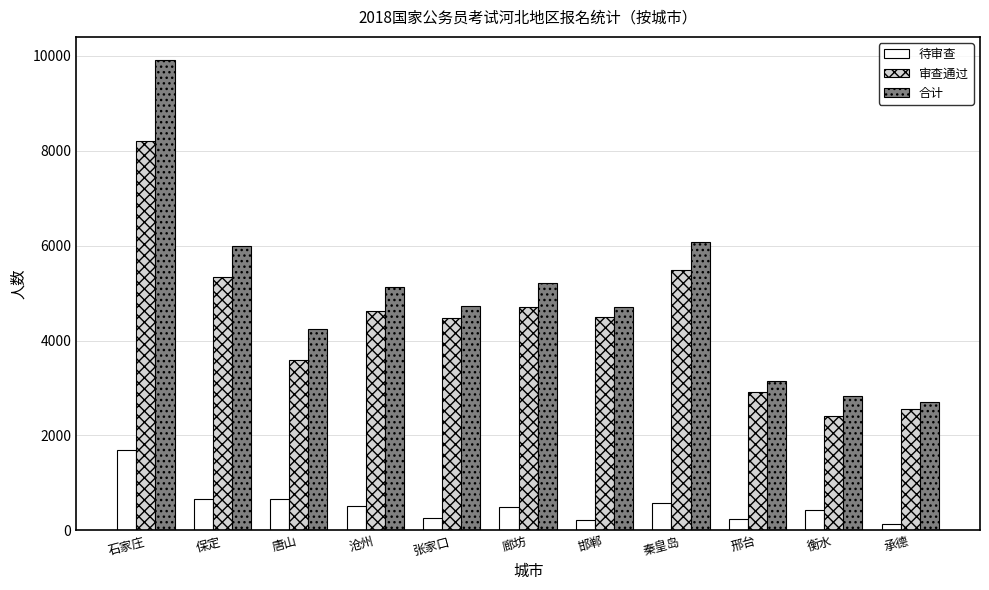

What is the spread (max minus min) of values at 唐山?

3589